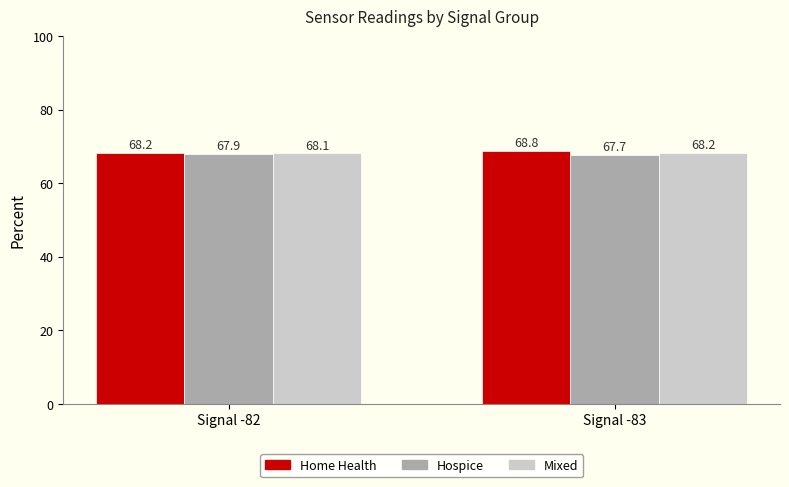

Which series has the largest total across all categories?

Home Health